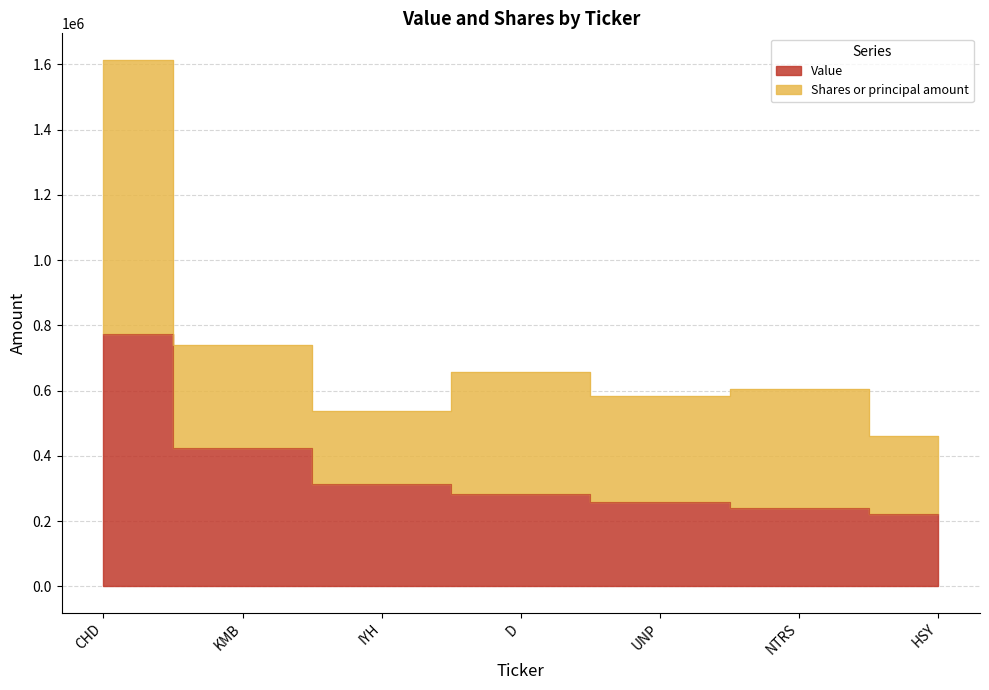

The chart shows a value of 258000 at UNP. True or false?

True